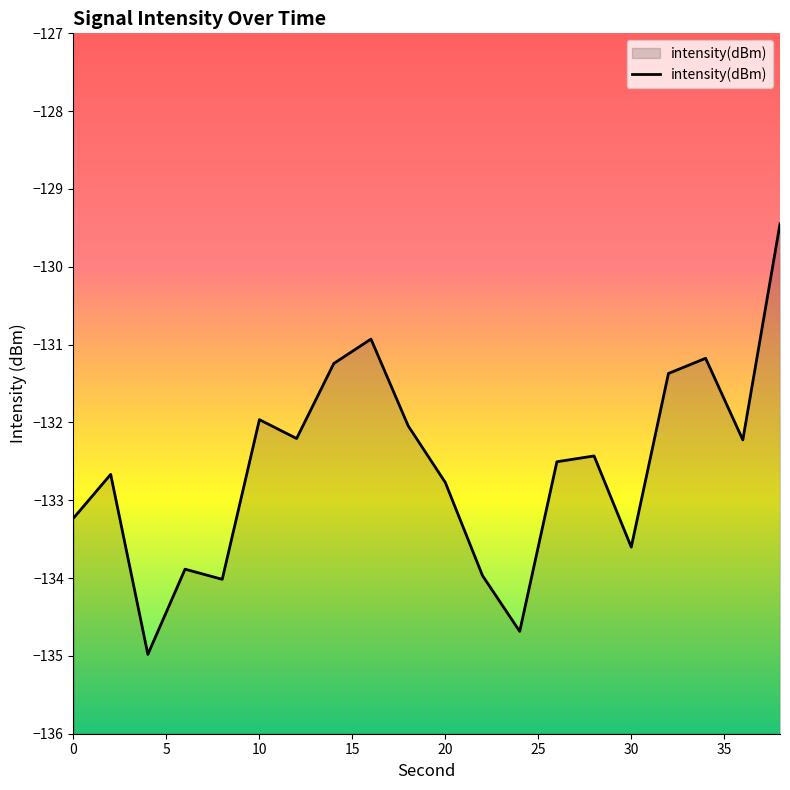

The value at 8 is -212.9. True or false?

False